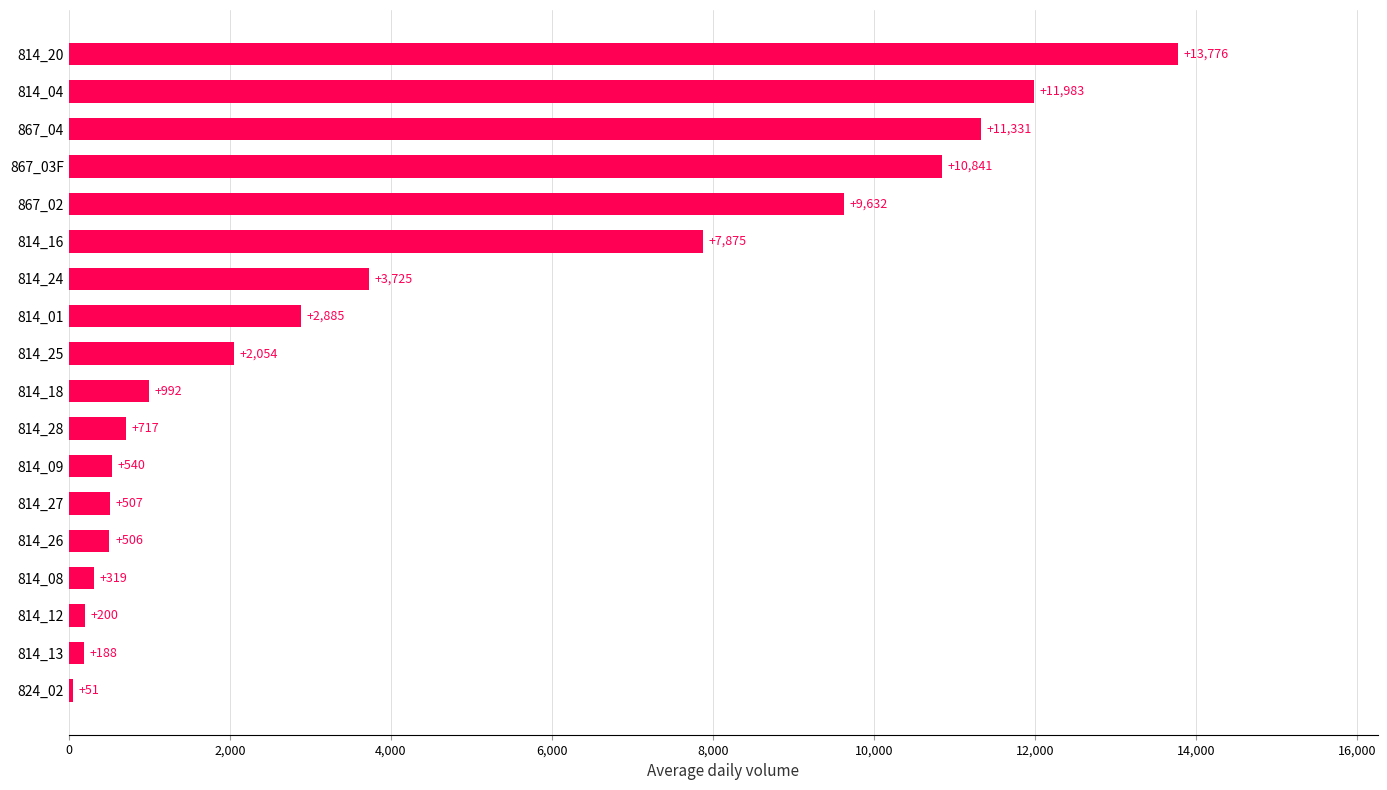

List the labels in order of value, smallest first.

824_02, 814_13, 814_12, 814_08, 814_26, 814_27, 814_09, 814_28, 814_18, 814_25, 814_01, 814_24, 814_16, 867_02, 867_03F, 867_04, 814_04, 814_20